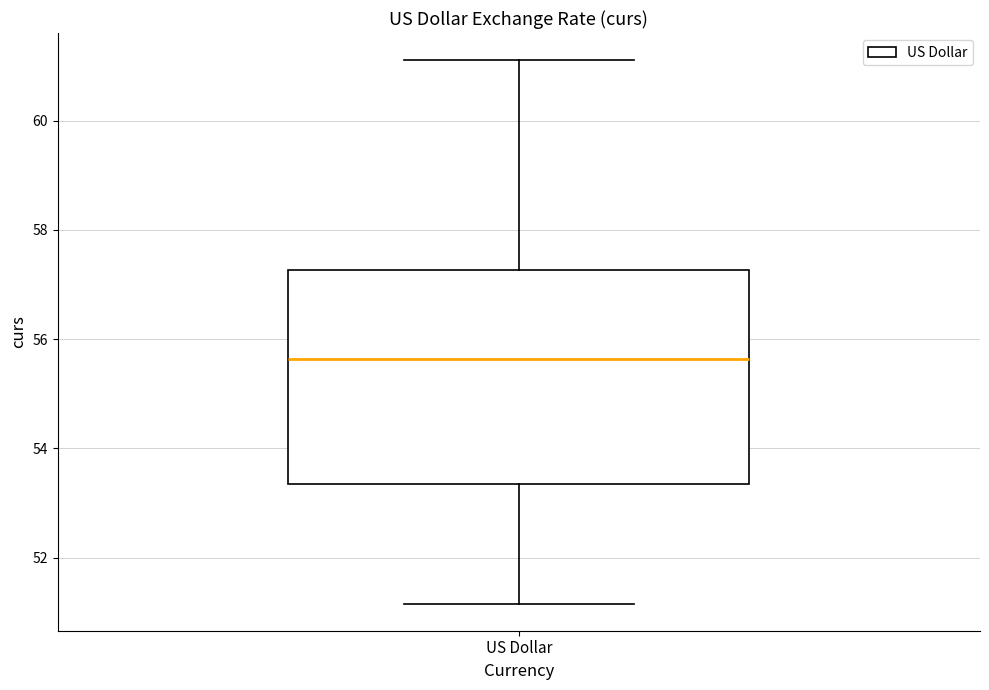

Where is the upper edge of the box for US Dollar on the y-axis? The values are not printed on the chart, so give them approximately, as read against the axis.

57.2